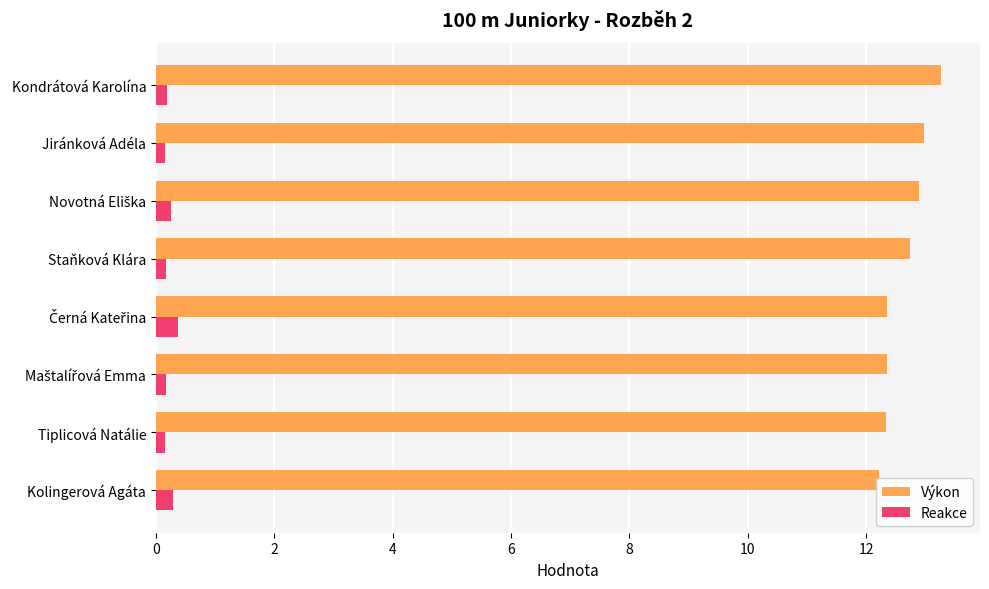

At how many categories does at least one series exceed 13?

1